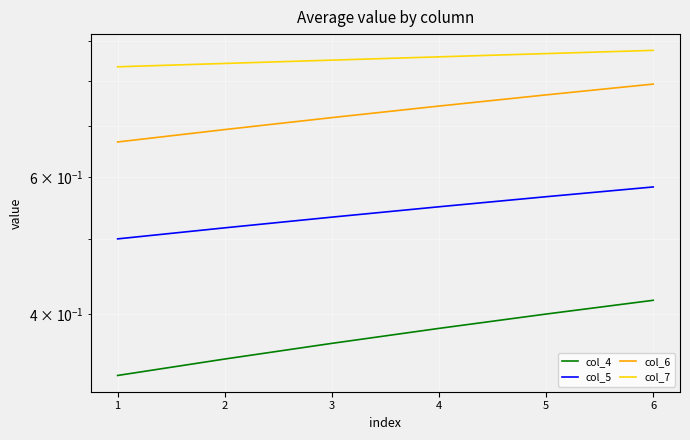

Is the value of col_5 at 3 greater than the value of col_7 at 1?

No